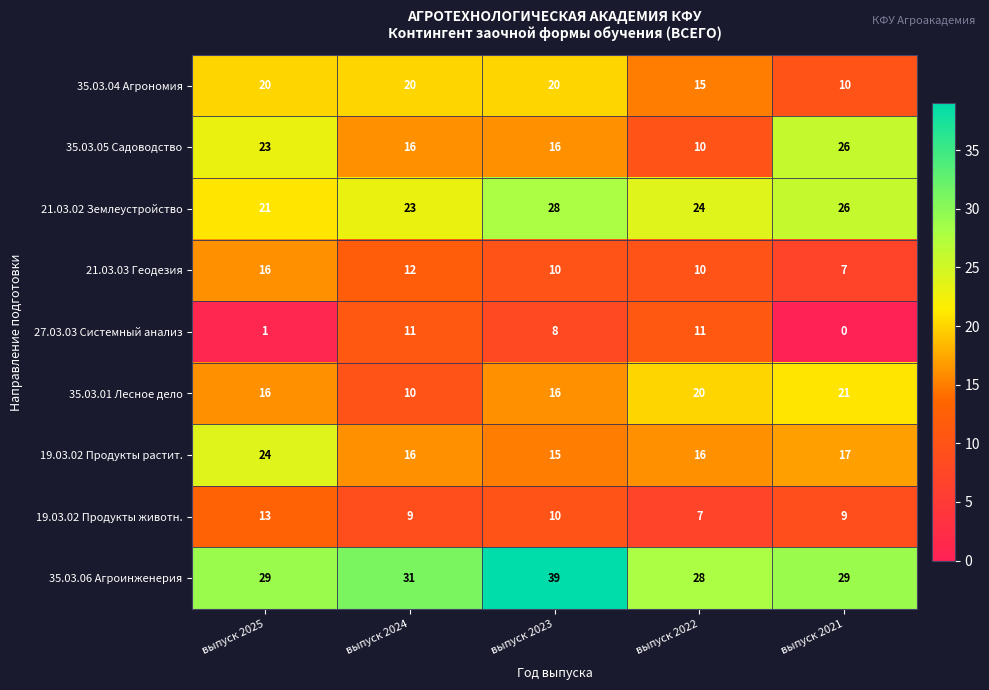

Is the value of 35.03.06 Агроинженерия at выпуск 2022 greater than the value of 35.03.04 Агрономия at выпуск 2025?

Yes